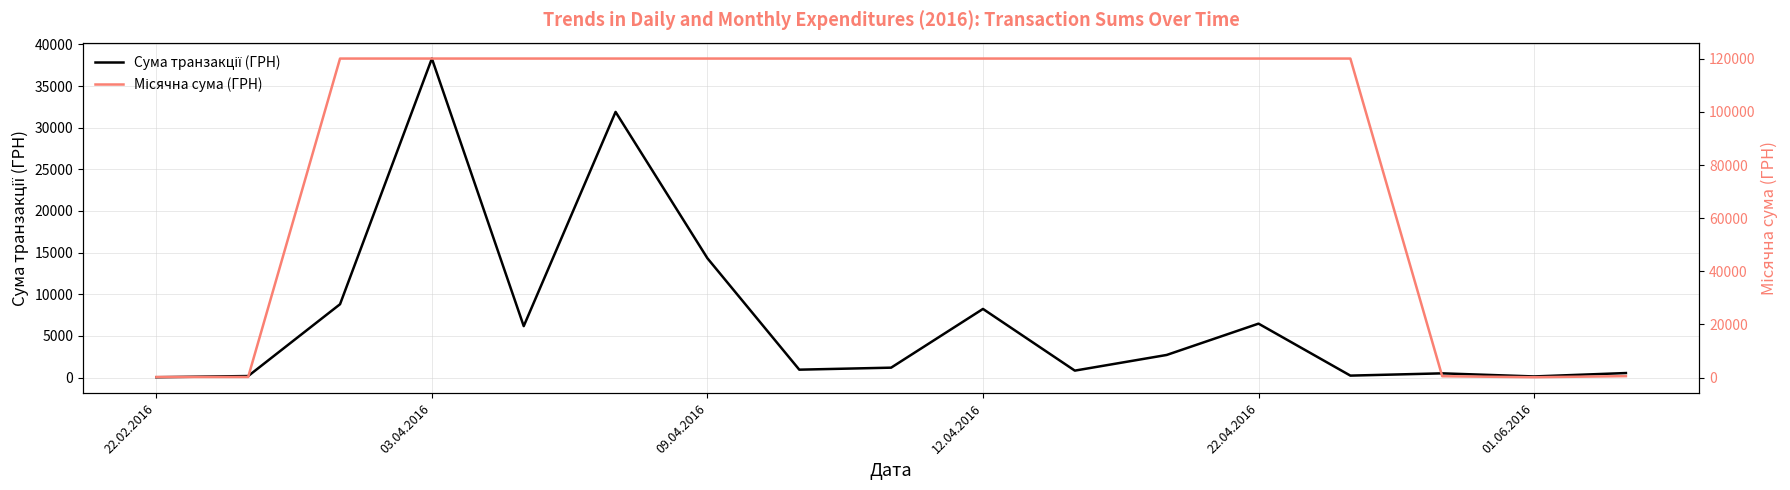

How many interior local valleys does the Місячна сума (ГРН) series have?

1